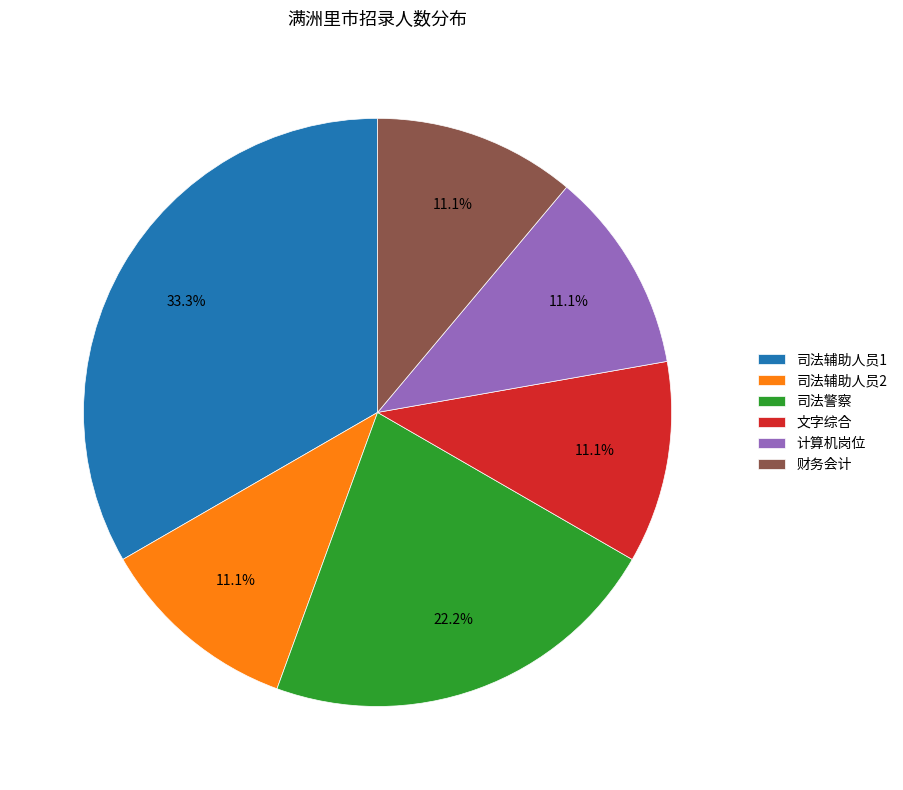

Is 文字综合 the majority of the pie?

No